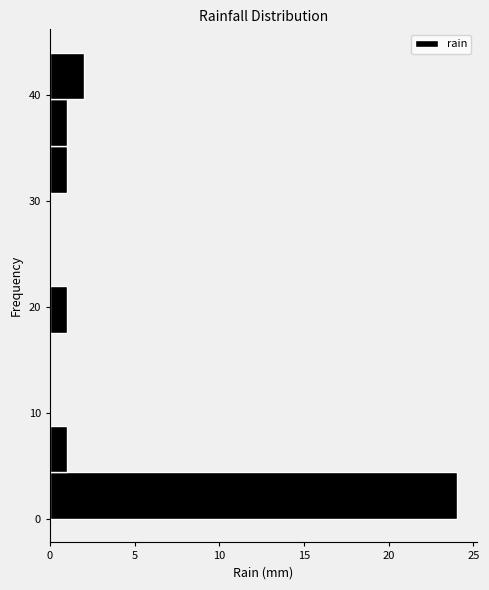

What is the length of the bar covering 4.4 to 8.8 on the y-axis? Neither the bar edges nor the lengths are printed on the chart, so give them approximately, as read against the axes.

1